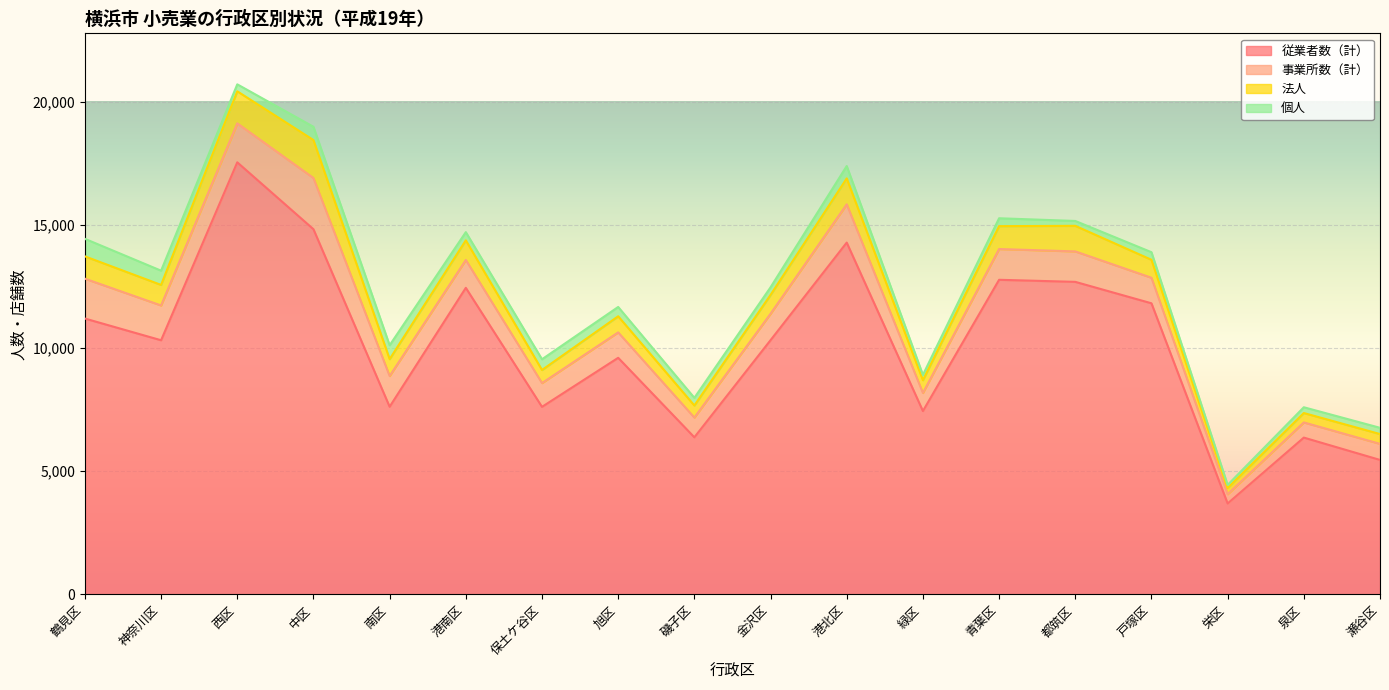

What is the difference between the 法人 values at 港北区 and 都筑区?

14